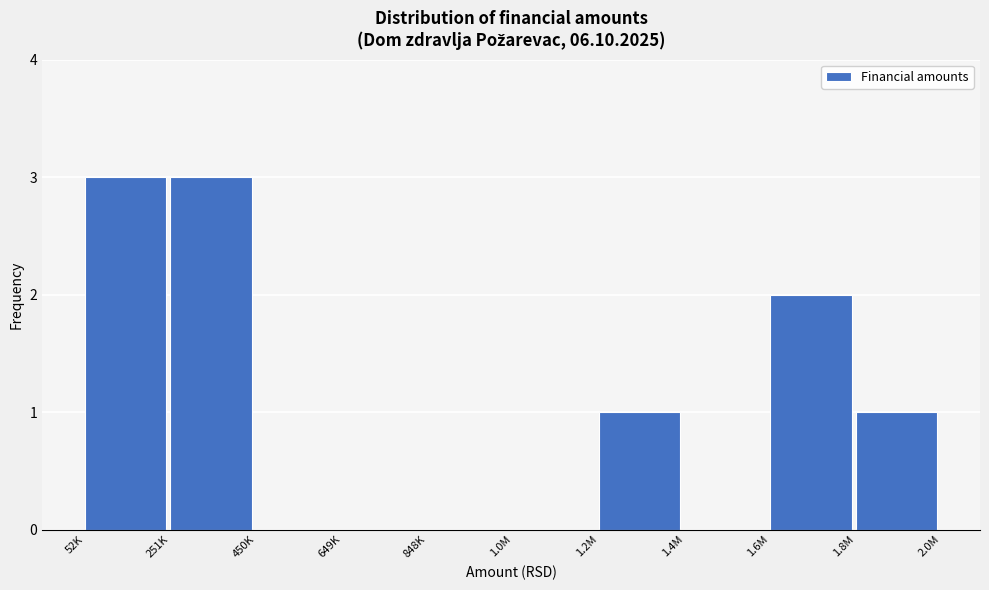

Reading right to left, what are all the values shown in this chart?

1.8M=1	1.6M=2	1.4M=0	1.2M=1	1.0M=0	848K=0	649K=0	450K=0	251K=3	52K=3